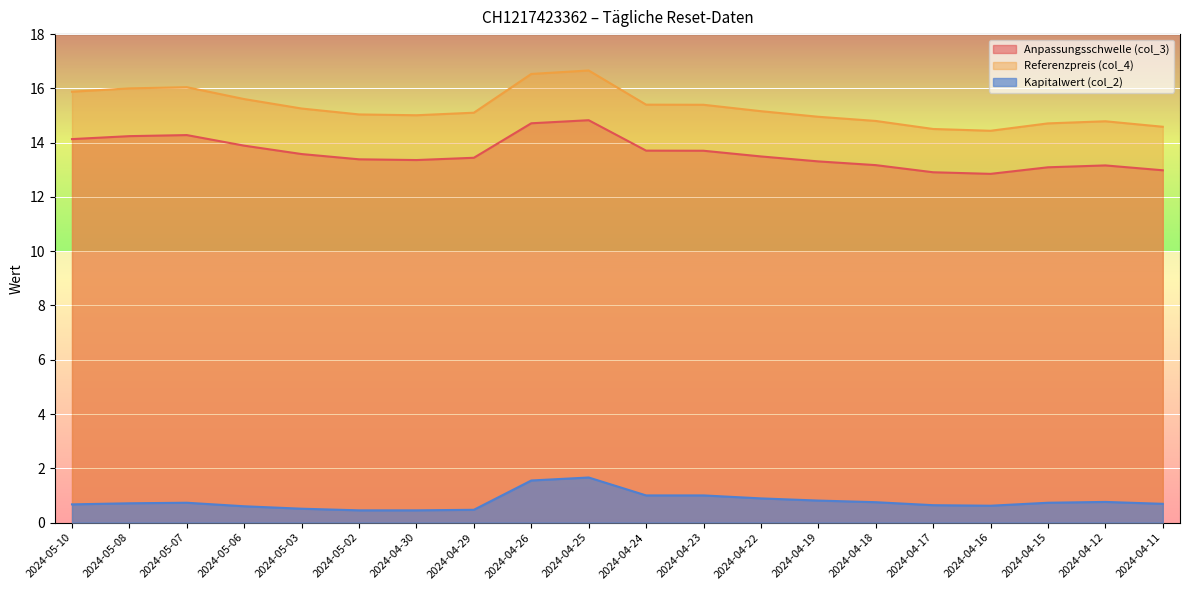

What is the difference between the Kapitalwert (col_2) values at 2024-05-03 and 2024-04-11?

0.2